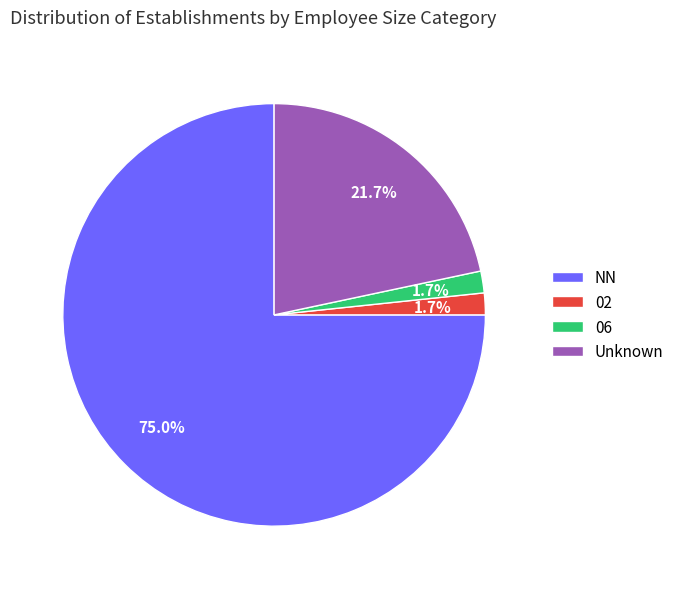

Count the number of slices in the pie.

4